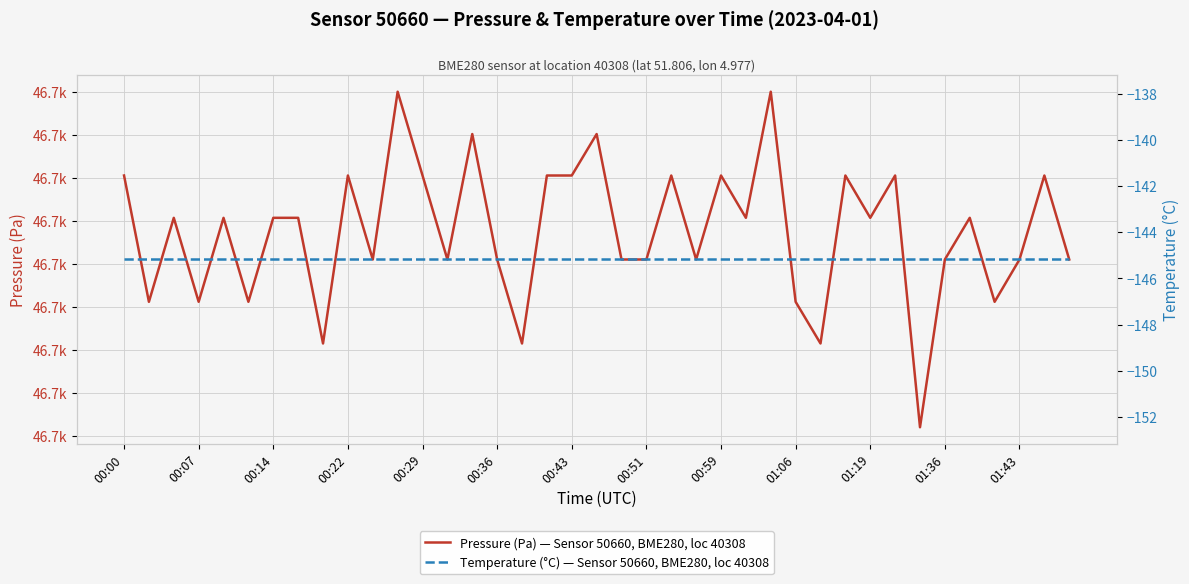

At how many categories does at least one series exceed 1314?

39